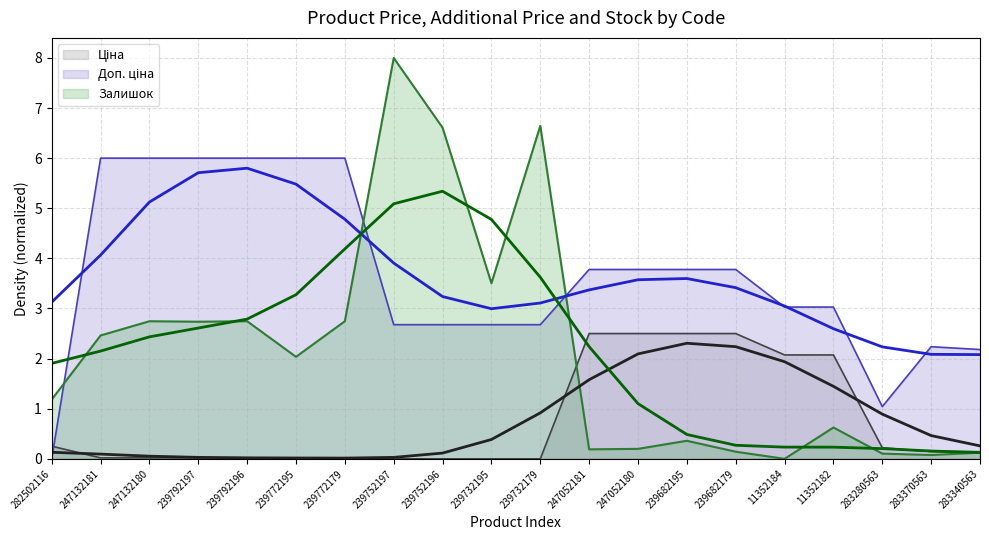

What is the maximum value shown in the chart?

8.0